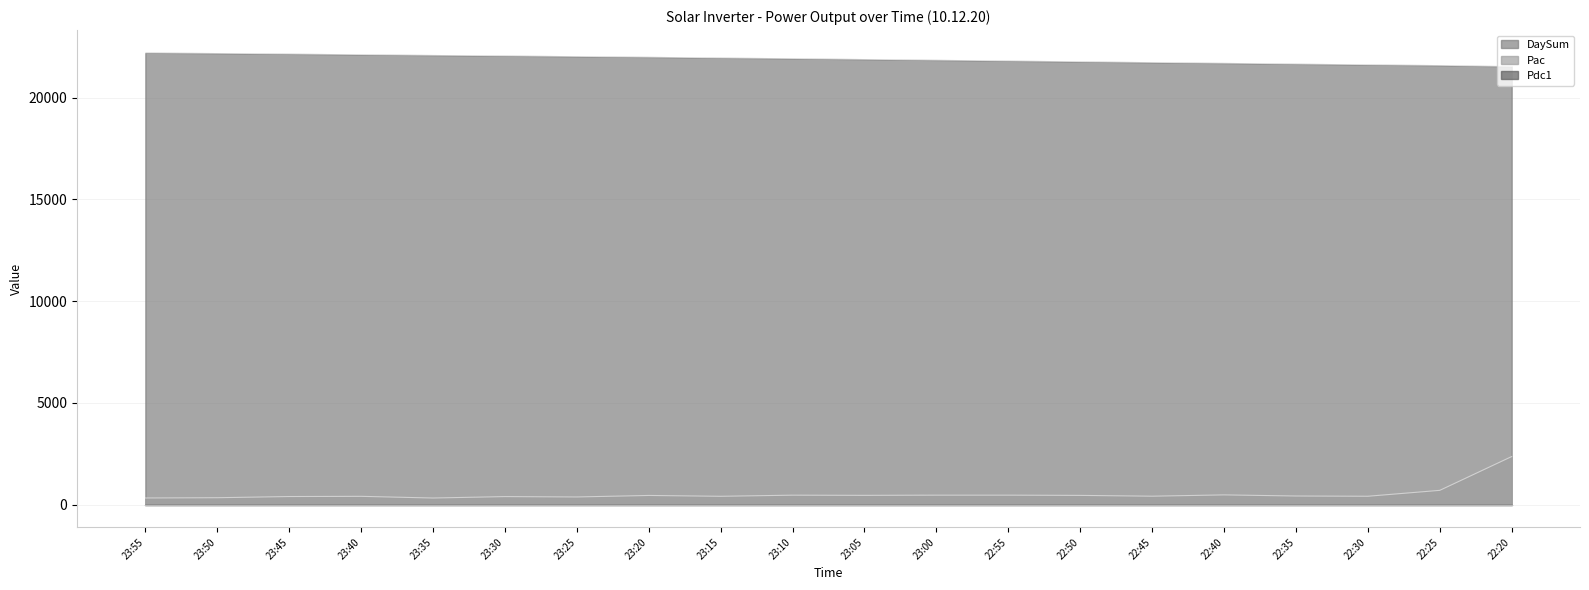

At how many categories does at least one series exceed 2033?

20